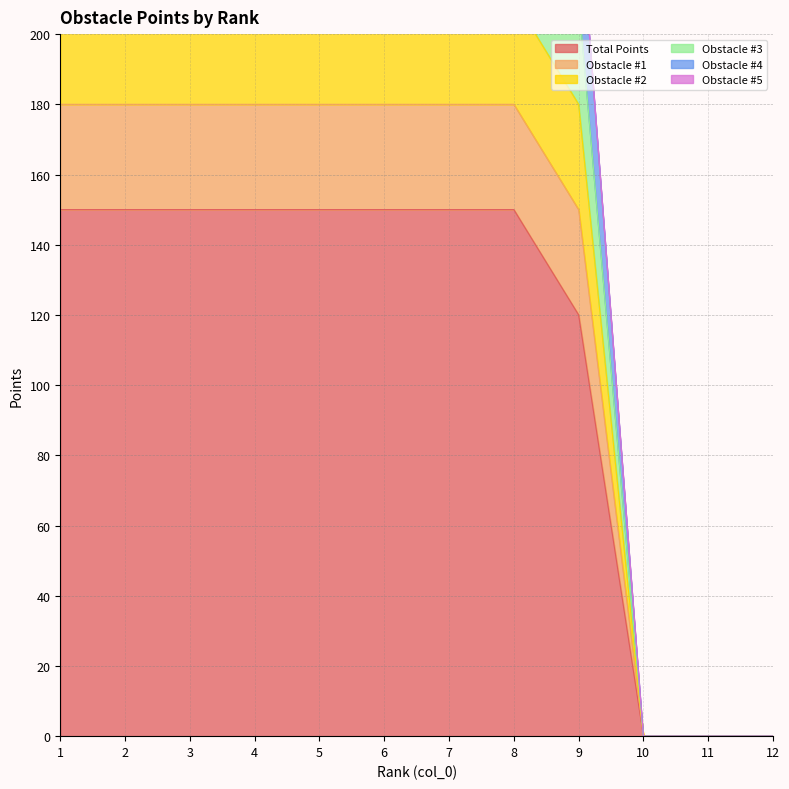

The value of Total Points at 10 is 93. True or false?

False